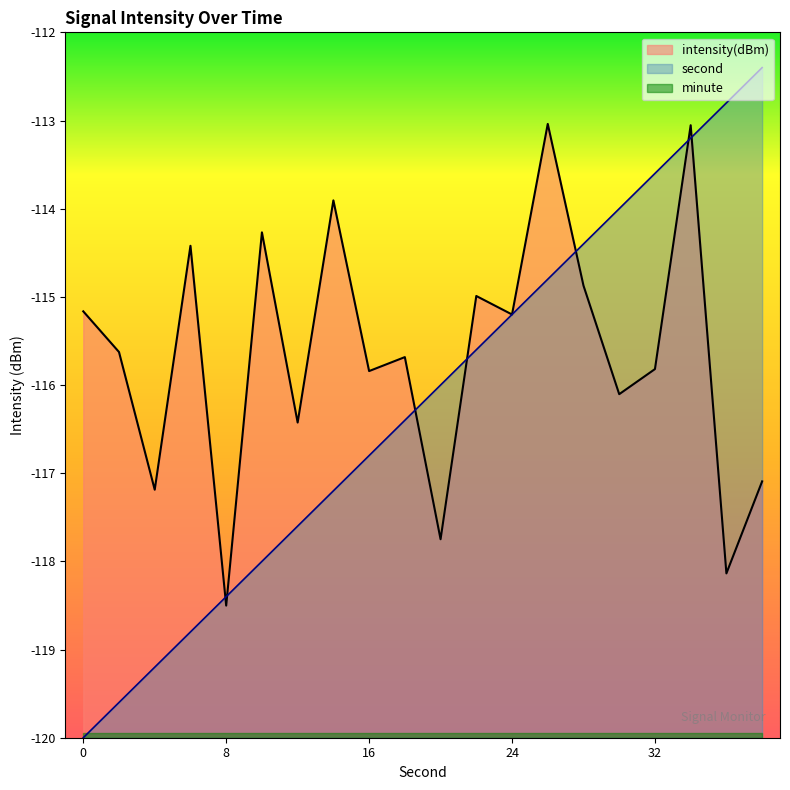

The second series shows -72.8 at 24. True or false?

False